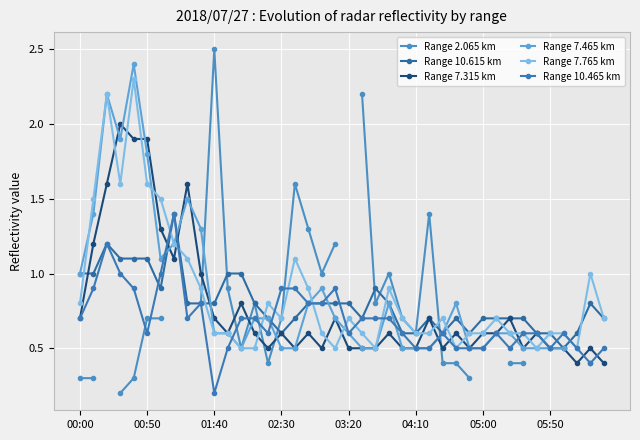

The value of Range 7.765 km at 04:10 is 0.6. True or false?

True